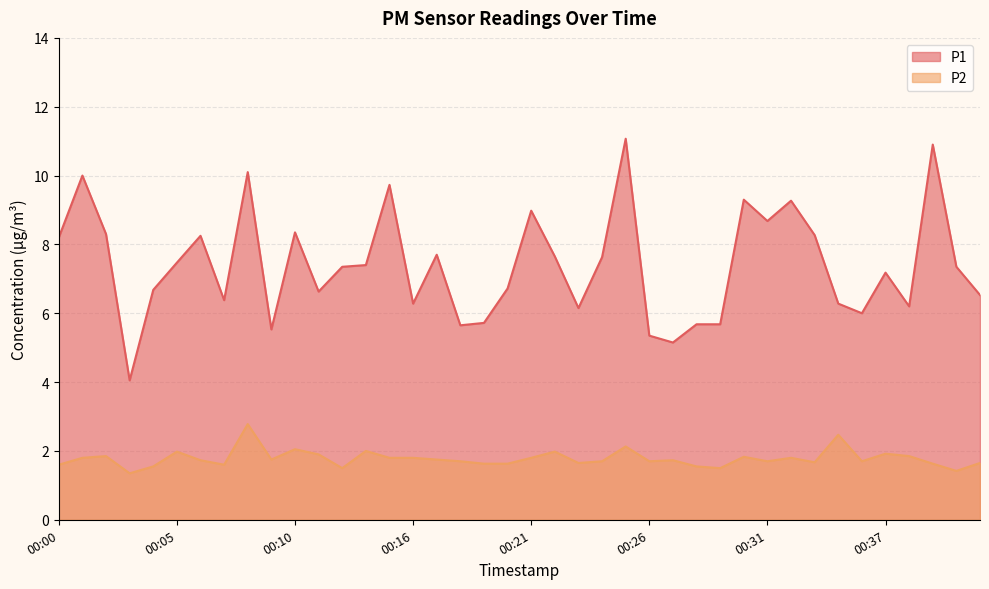

What value does the P1 series have at 00:07?

6.4